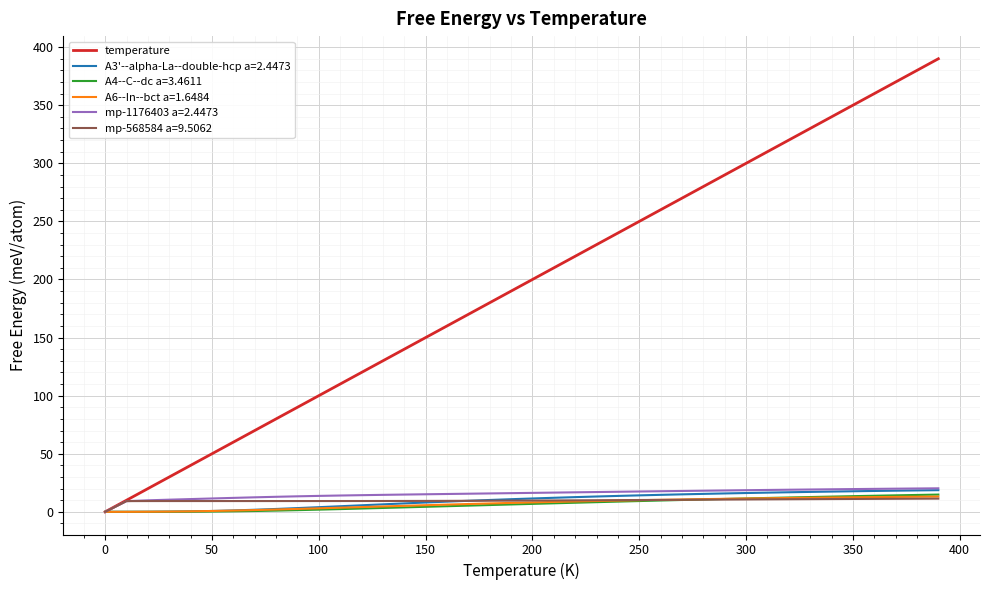

What is the maximum value for A6--In--bct a=1.6484?

13.2